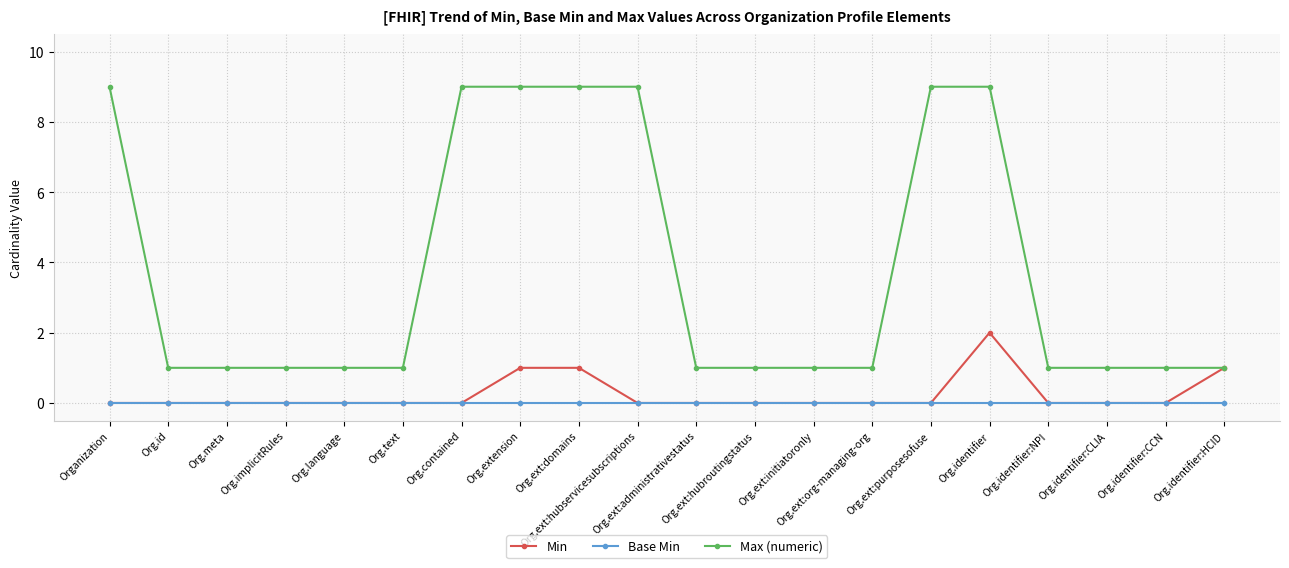

List the series in order of their peak value, lowest first.

Base Min, Min, Max (numeric)